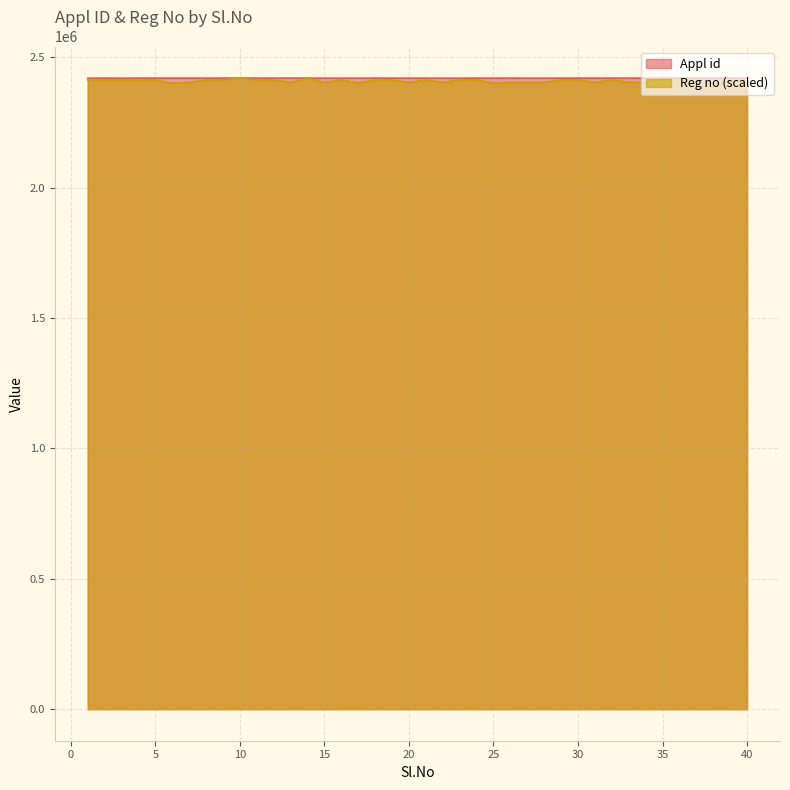

At 5, list the series in order from smallest to largest.

Reg no, Appl id